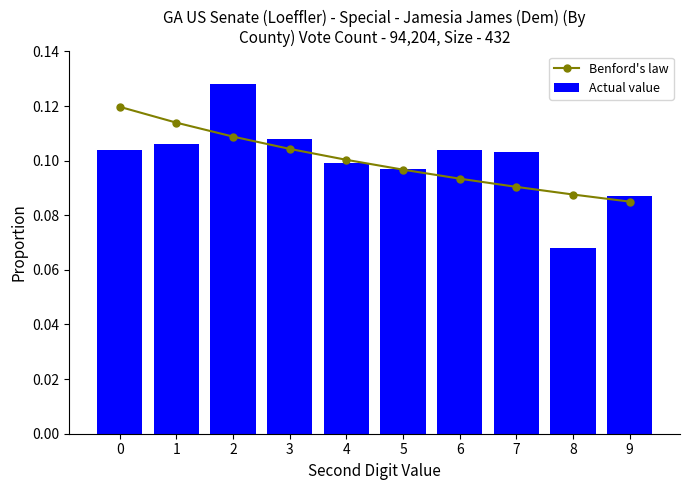

Does the chart contain any negative values?

No